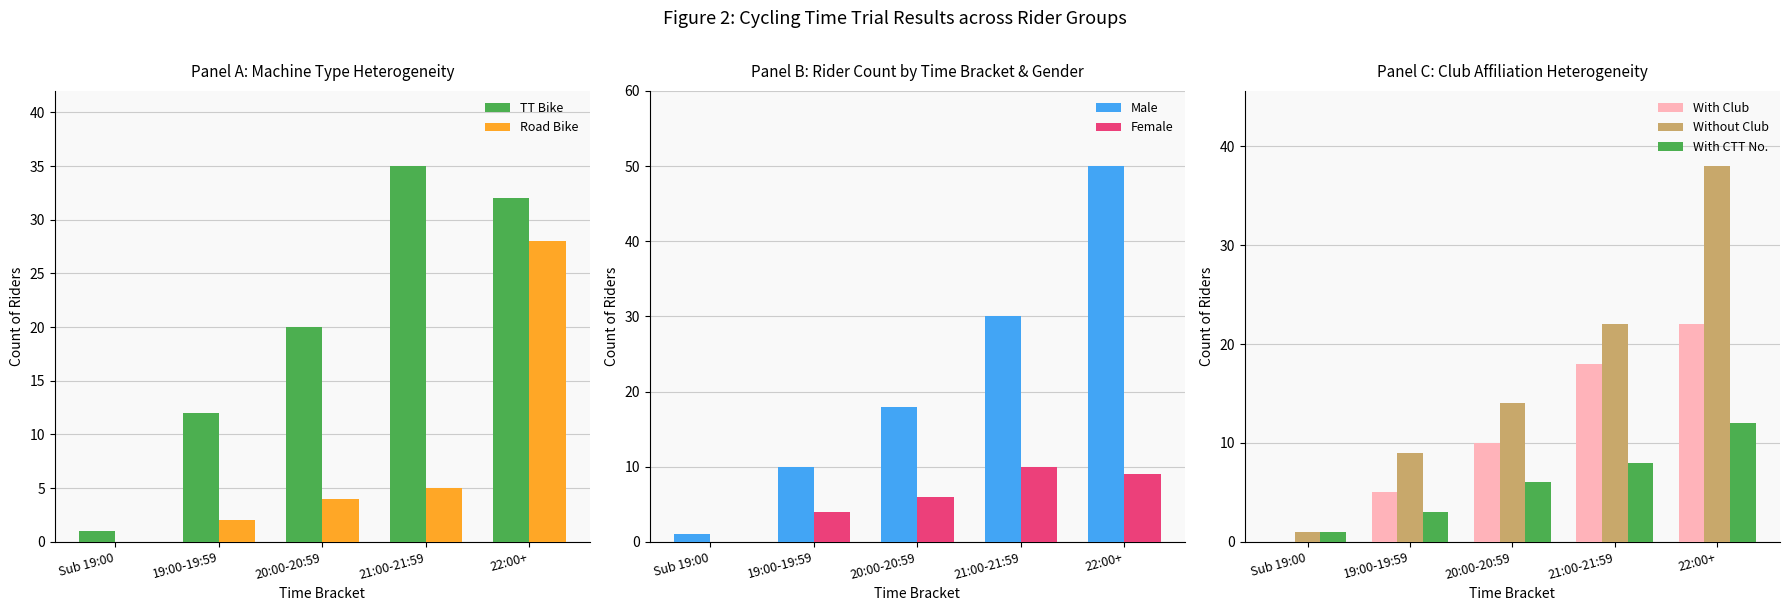

True or false: Road Bike has a value of 12 at Crawley.

False